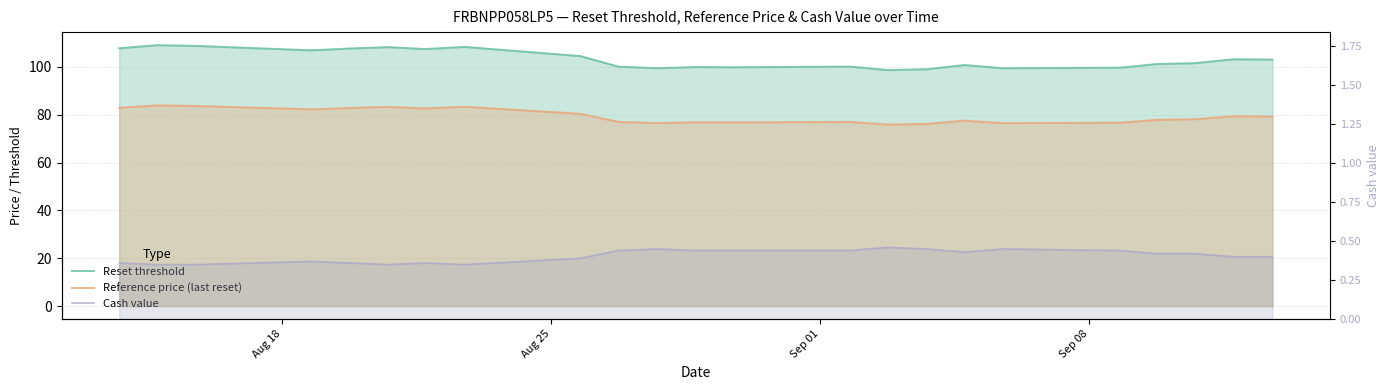

Reading left to right, what are all the values shown in this chart?

Reset threshold: 107.8	109.1	109.1	108.8	108.8	107.0	107.0	107.7	108.3	107.5	107.5	108.4	104.6	104.6	100.1	100.1	99.5	100.0	100.0	99.9	99.9	100.2	100.2	98.7	98.7	99.0	99.0	100.8	99.5	99.5	99.7	99.7	99.7	101.2	101.6	103.2	103.2	103.1	103.1
Reference price (last reset): 82.9	83.9	83.9	83.7	83.7	82.3	82.3	82.9	83.3	82.7	82.7	83.4	80.4	80.4	77.0	77.0	76.5	76.9	76.9	76.8	76.8	77.0	77.0	75.9	75.9	76.2	76.2	77.6	76.5	76.5	76.7	76.7	76.7	77.9	78.2	79.4	79.4	79.3	79.3
Cash value: 0.4	0.3	0.3	0.3	0.3	0.4	0.4	0.4	0.3	0.4	0.4	0.3	0.4	0.4	0.4	0.4	0.5	0.4	0.4	0.4	0.4	0.4	0.4	0.5	0.5	0.5	0.5	0.4	0.5	0.5	0.4	0.4	0.4	0.4	0.4	0.4	0.4	0.4	0.4